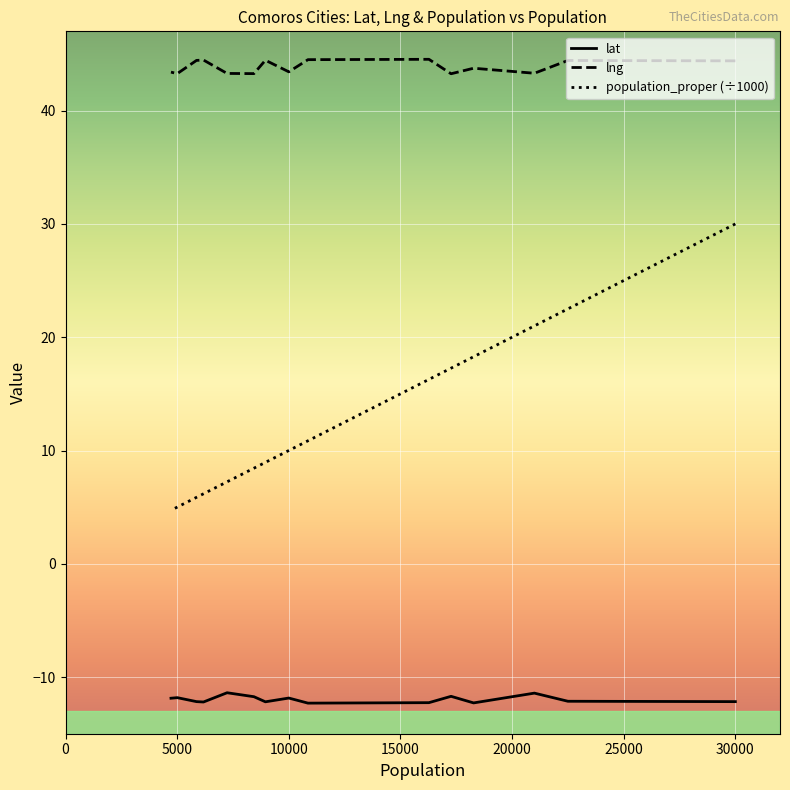

True or false: population_proper (÷1000) and lat intersect in this chart.

False